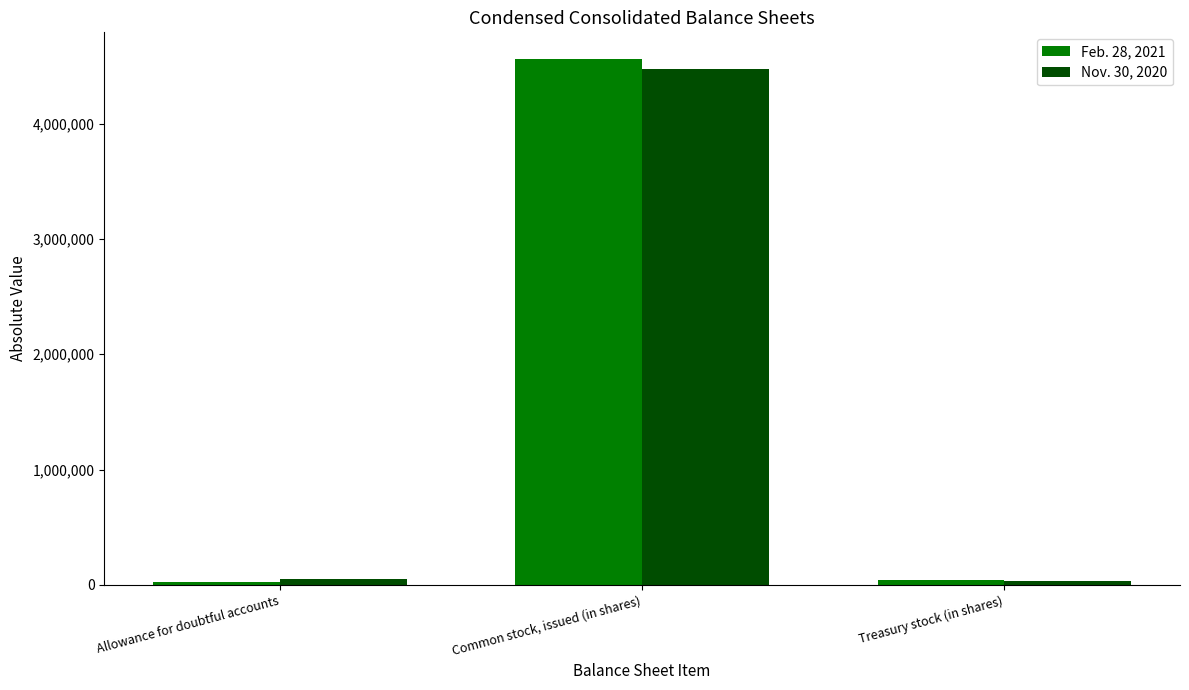

How many values in the Nov. 30, 2020 series are below 51175?

1